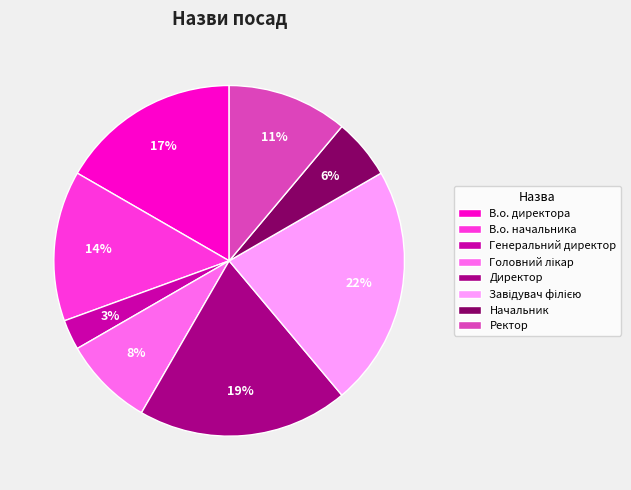

Combined, do Ректор and Генеральний директор account for over 50%?

No